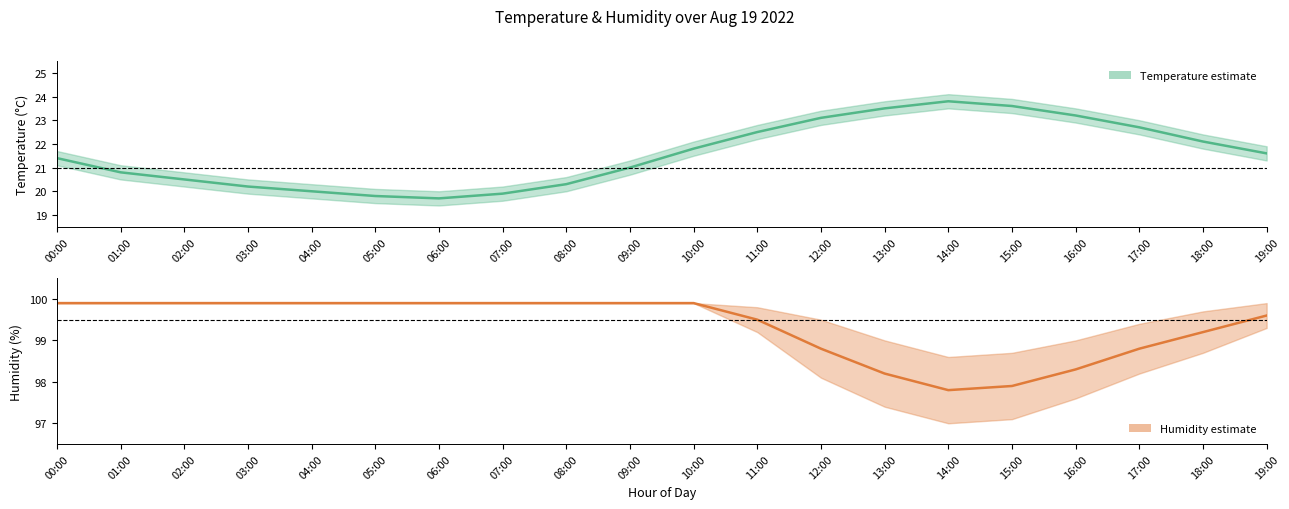

True or false: Humidity (mid) has a value of 99.9 at 01:00.

True